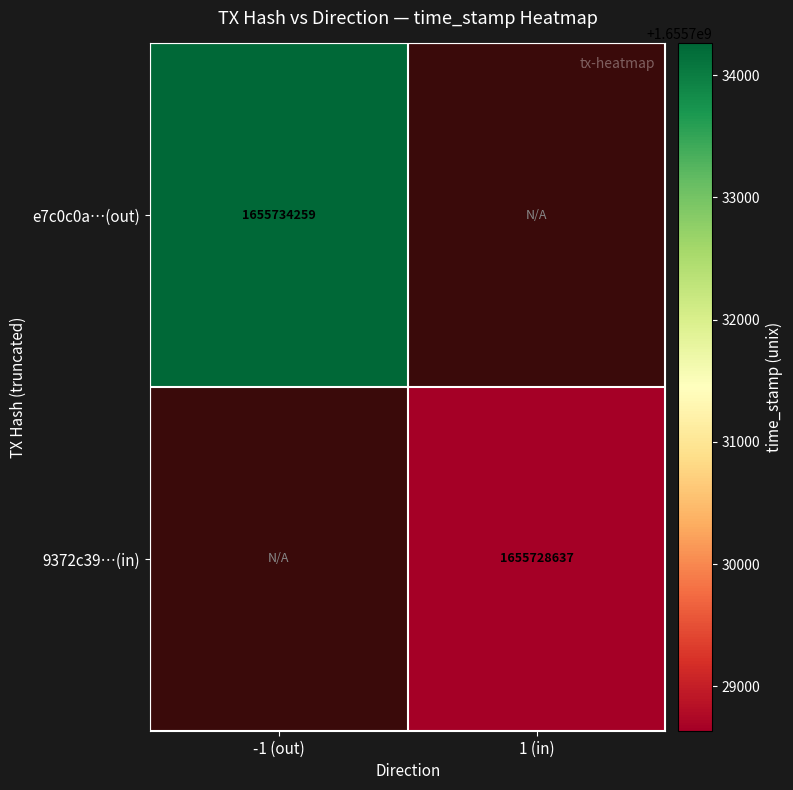

True or false: 9372c39…(in) has a value of 2470787331 at 1 (in).

False